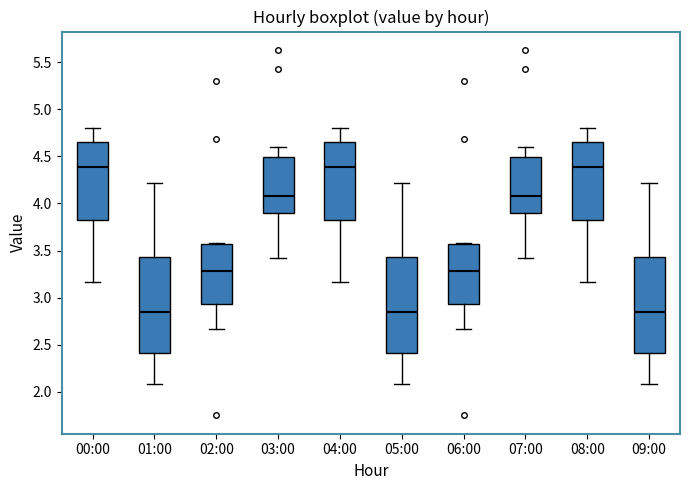

Reading left to right, read every box against the y-axis: the position of its median line, the range the box covers, and the ends of its whiskers. The values are not printed on the chart, so give them approximately, as read against the axis.

00:00: median 4.40, box 3.85 to 4.65, whiskers 3.15 to 4.80
01:00: median 2.85, box 2.40 to 3.45, whiskers 2.10 to 4.20
02:00: median 3.30, box 2.95 to 3.55, whiskers 2.65 to 3.60
03:00: median 4.10, box 3.90 to 4.50, whiskers 3.40 to 4.60
04:00: median 4.40, box 3.85 to 4.65, whiskers 3.15 to 4.80
05:00: median 2.85, box 2.40 to 3.45, whiskers 2.10 to 4.20
06:00: median 3.30, box 2.95 to 3.55, whiskers 2.65 to 3.60
07:00: median 4.10, box 3.90 to 4.50, whiskers 3.40 to 4.60
08:00: median 4.40, box 3.85 to 4.65, whiskers 3.15 to 4.80
09:00: median 2.85, box 2.40 to 3.45, whiskers 2.10 to 4.20